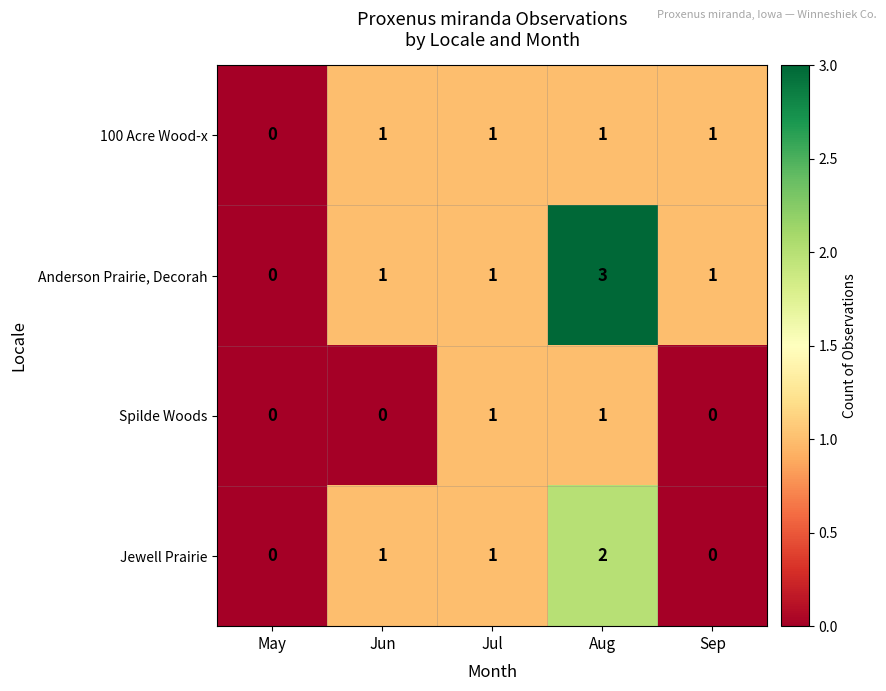

Count the number of data series in this chart.

4